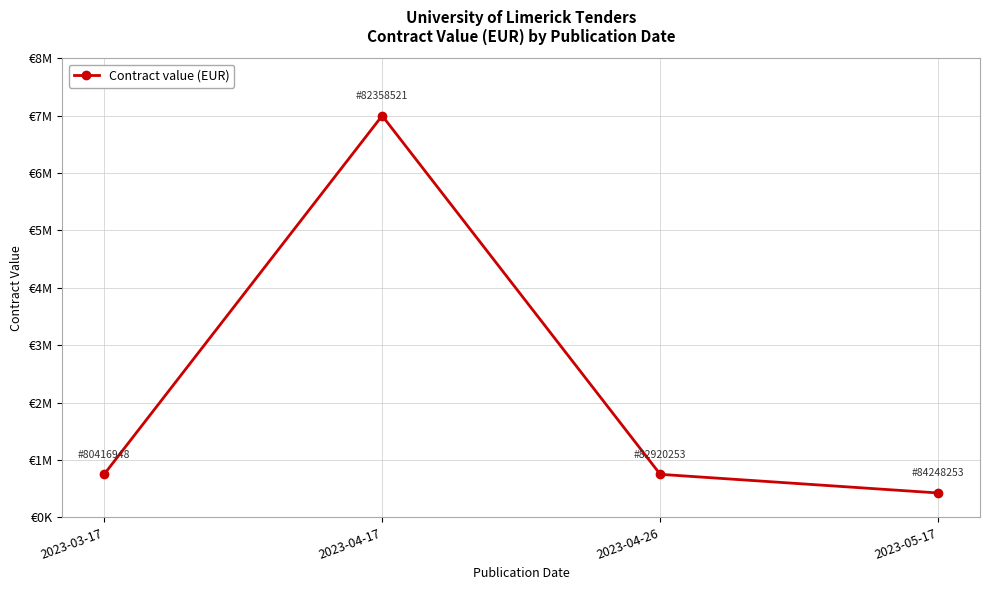

At which label does the data first exceed 750000?

2023-04-17